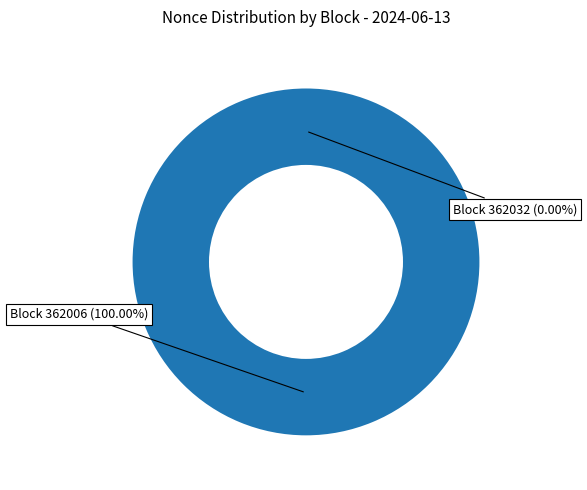

Does any single category account for the majority?

Yes